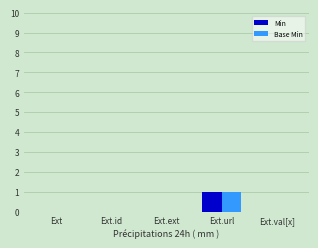

Reading left to right, transcribe all the data shown in this chart.

Min: 0	0	0	1	0
Base Min: 0	0	0	1	0